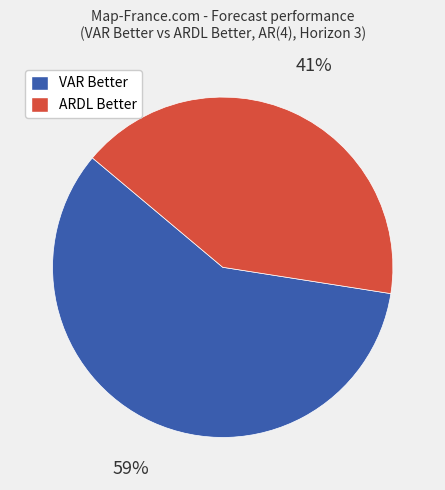

Rank the categories by value from lowest to highest.

ARDL Better, VAR Better